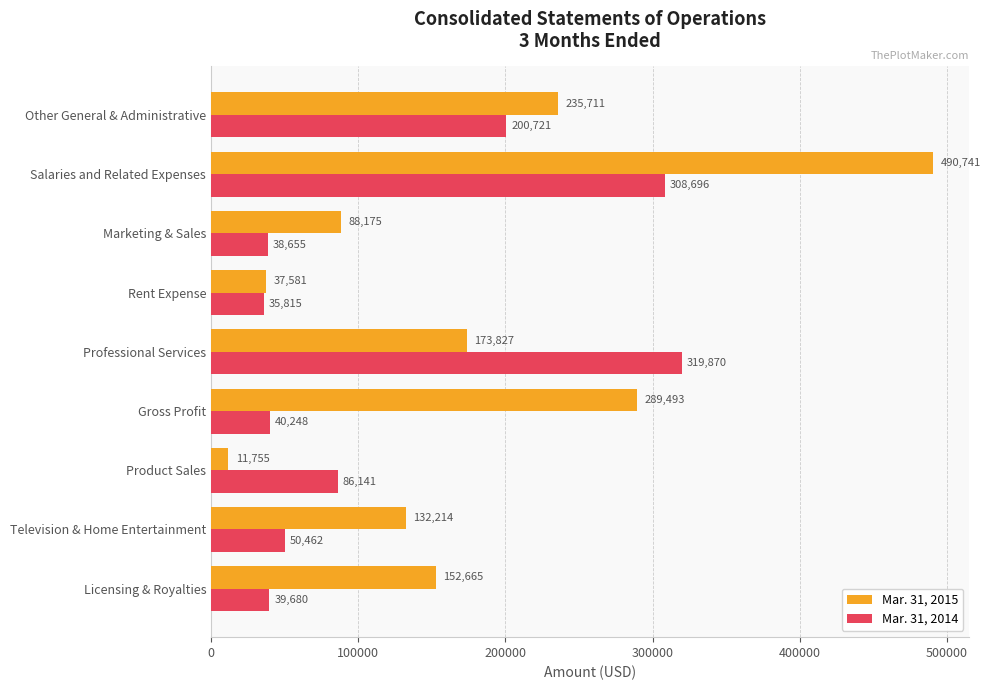

What is the total value across all series at Gross Profit?

329741